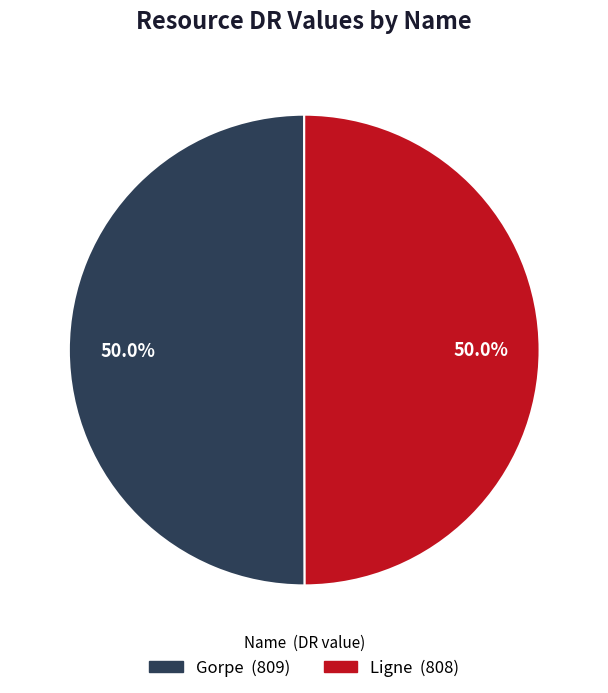

Do Ligne and Gorpe together represent more than half of the pie?

Yes